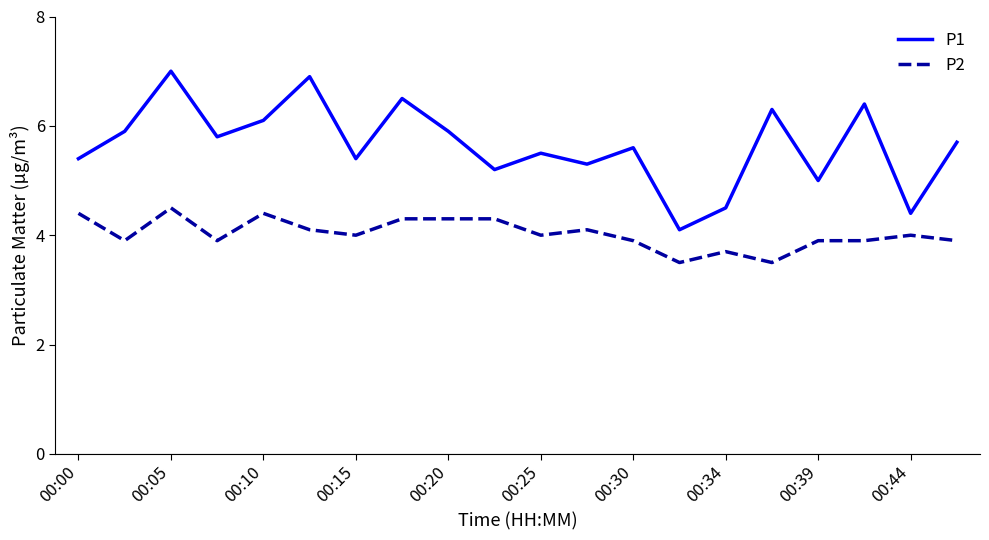

Reading left to right, what are all the values shown in this chart?

P1: 5.4	5.9	7.0	5.8	6.1	6.9	5.4	6.5	5.9	5.2	5.5	5.3	5.6	4.1	4.5	6.3	5.0	6.4	4.4	5.7
P2: 4.4	3.9	4.5	3.9	4.4	4.1	4.0	4.3	4.3	4.3	4.0	4.1	3.9	3.5	3.7	3.5	3.9	3.9	4.0	3.9